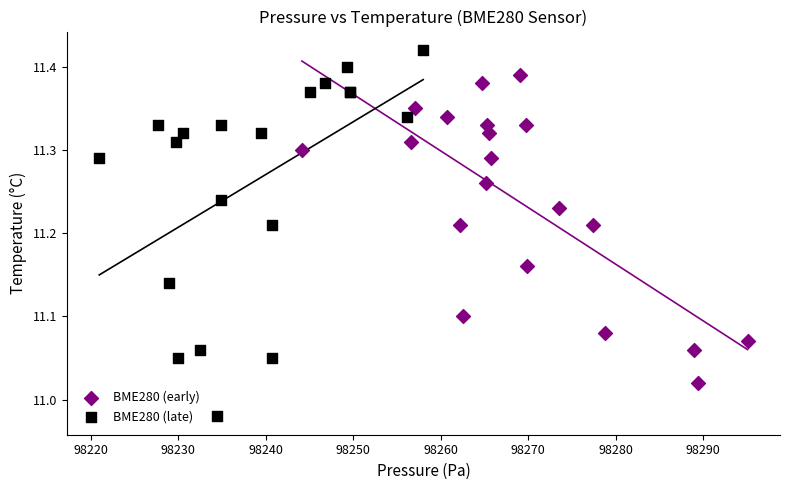

Which series has the widest spread of Y values?

BME280 (late)